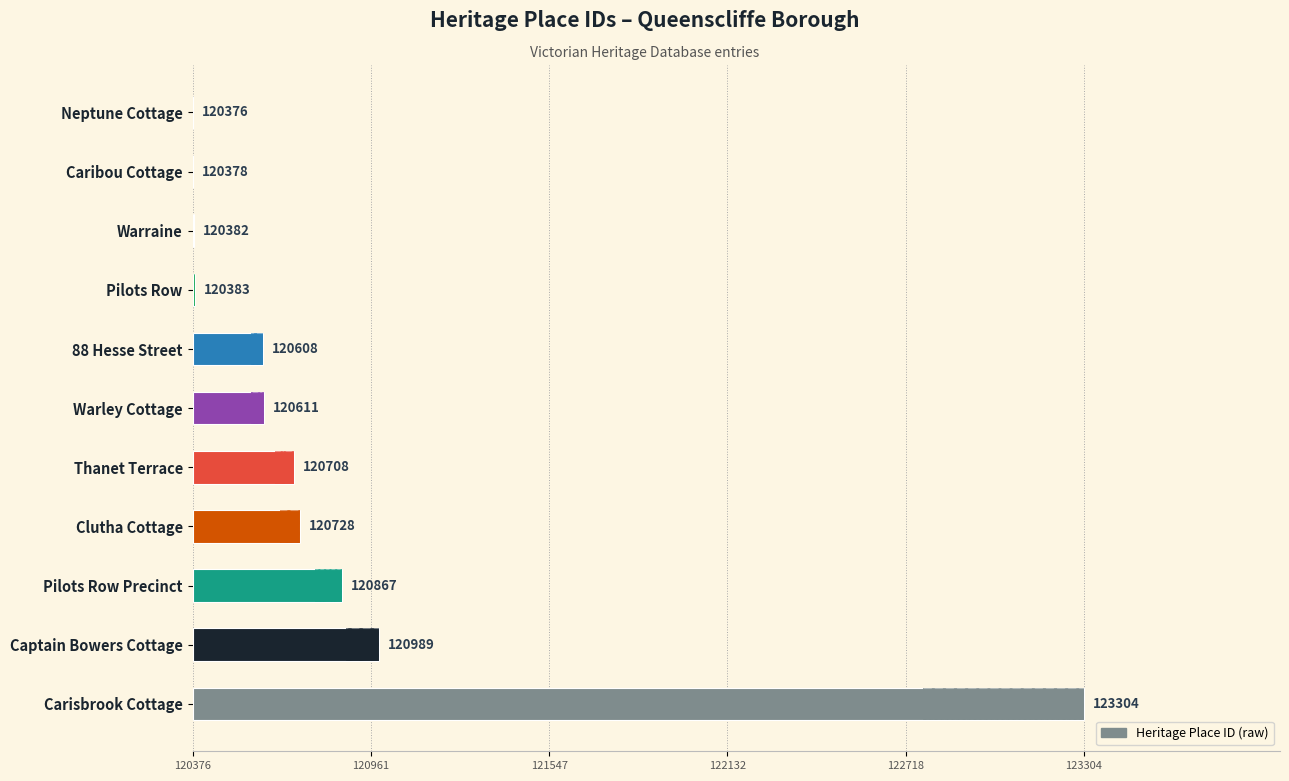

Reading left to right, transcribe all the data shown in this chart.

0	2	6	7	232	235	332	352	491	613	2928